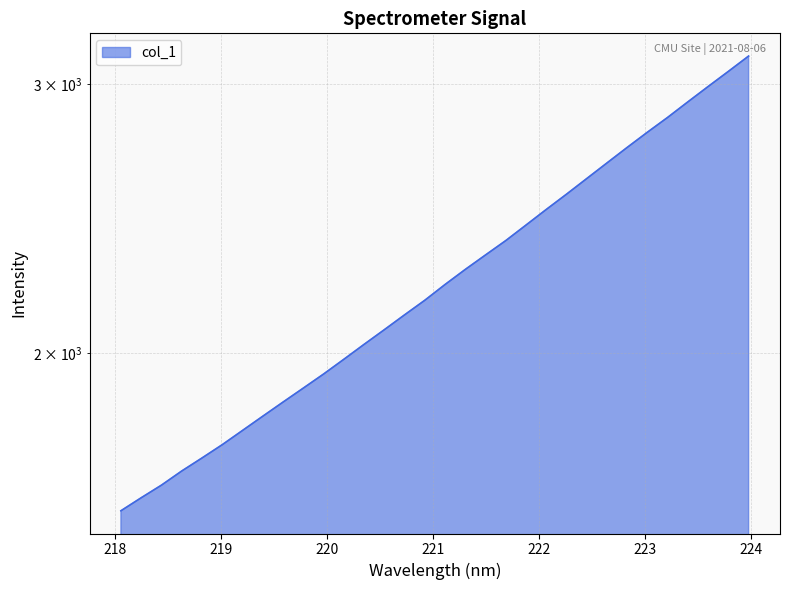

True or false: the data has more than 0 interior local peaks.

False